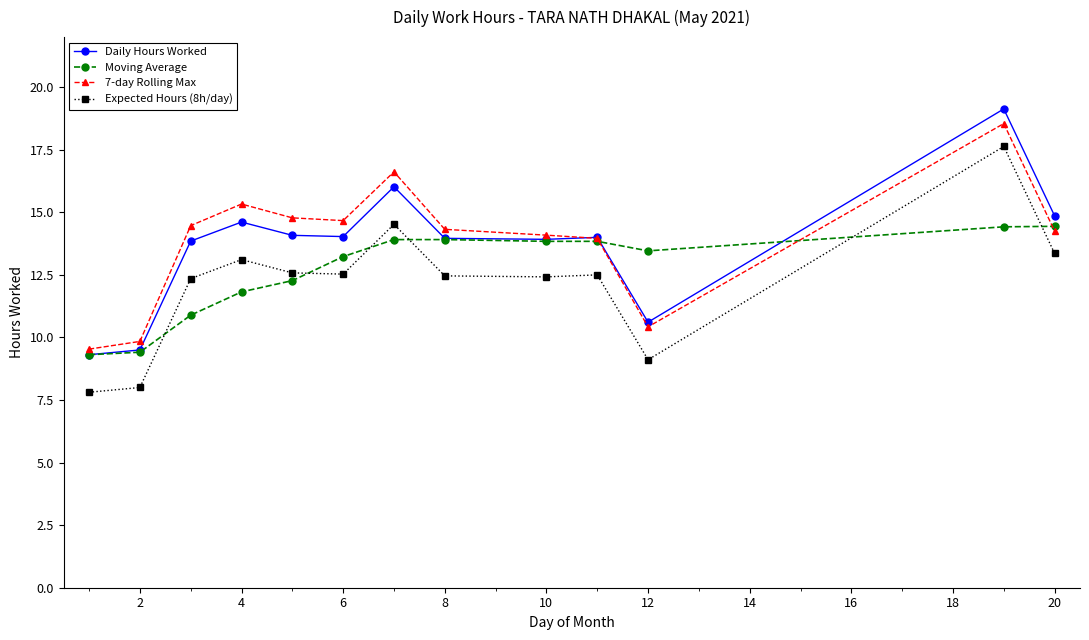

What is the sum of all Expected Hours (8h/day) values?

158.4